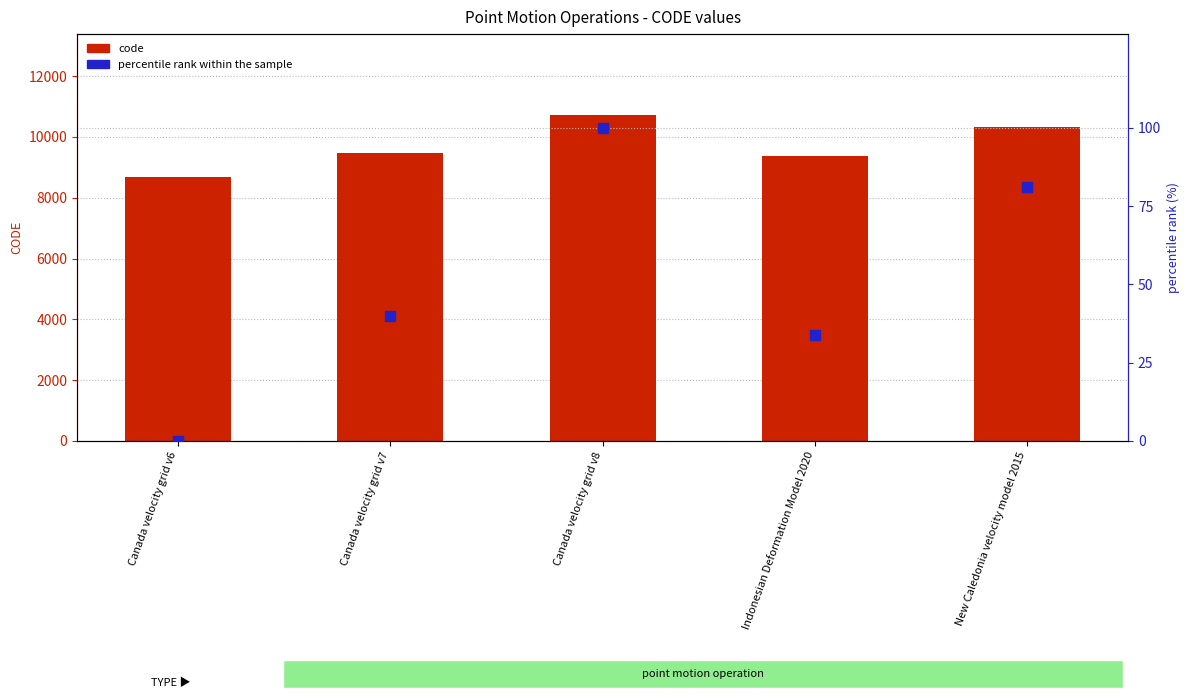

Which series reaches the maximum Y coordinate?

code